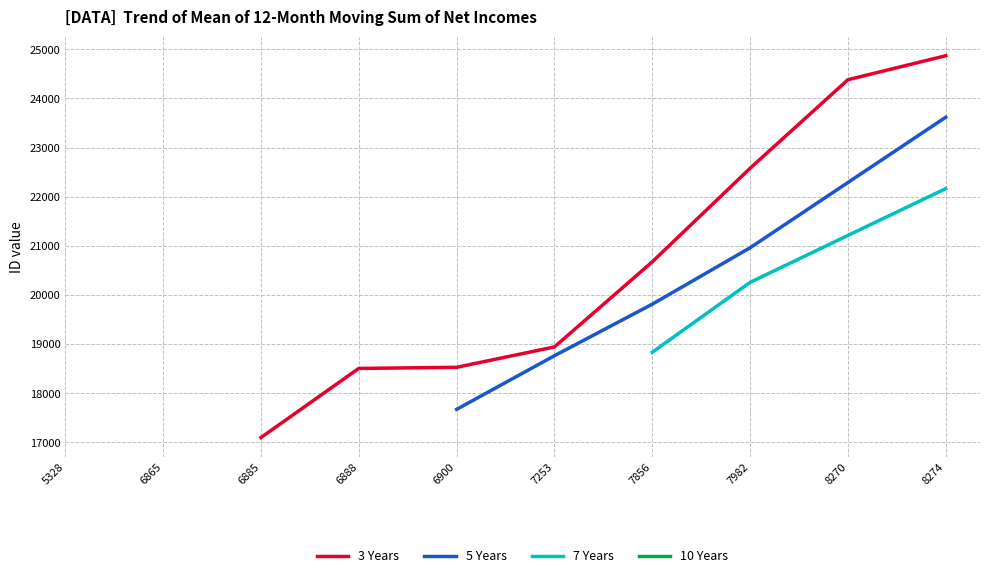

What are all the series names shown in the legend?

3 Years, 5 Years, 7 Years, 10 Years